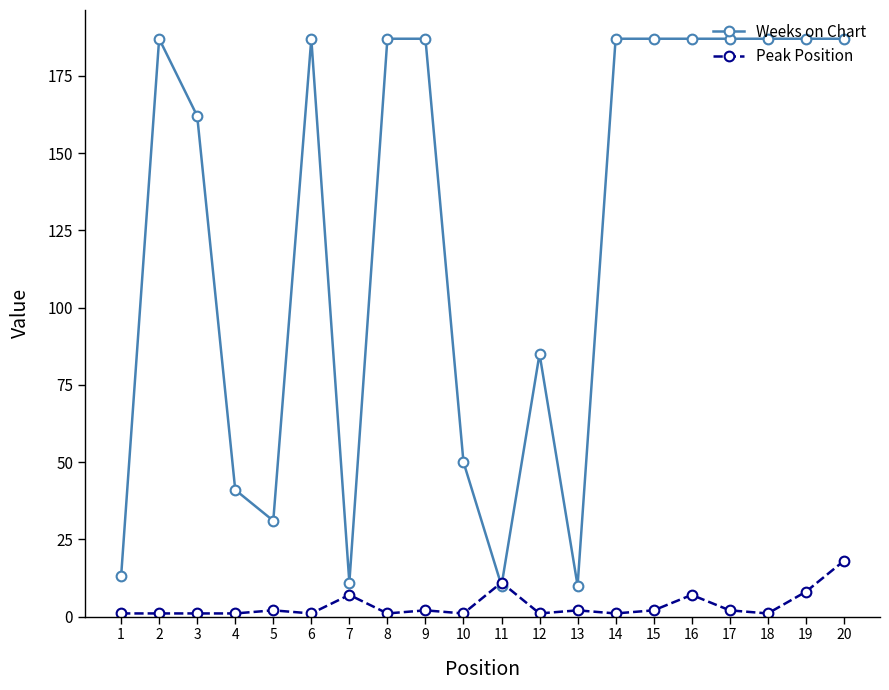

What is the difference between the highest and lowest values at 4?

40